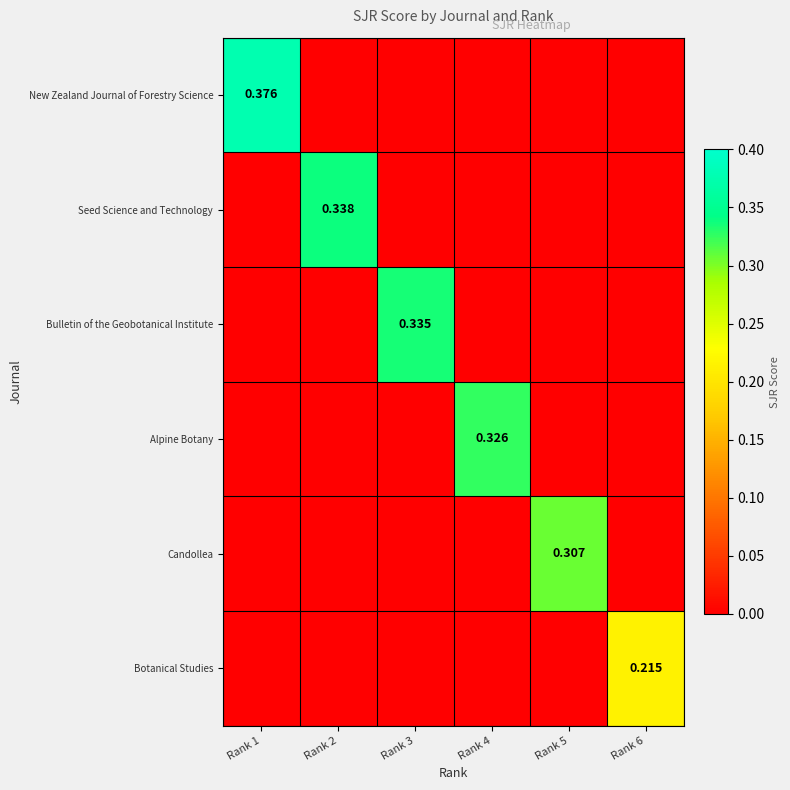

What is the average value of the New Zealand Journal of Forestry Science series?

0.1